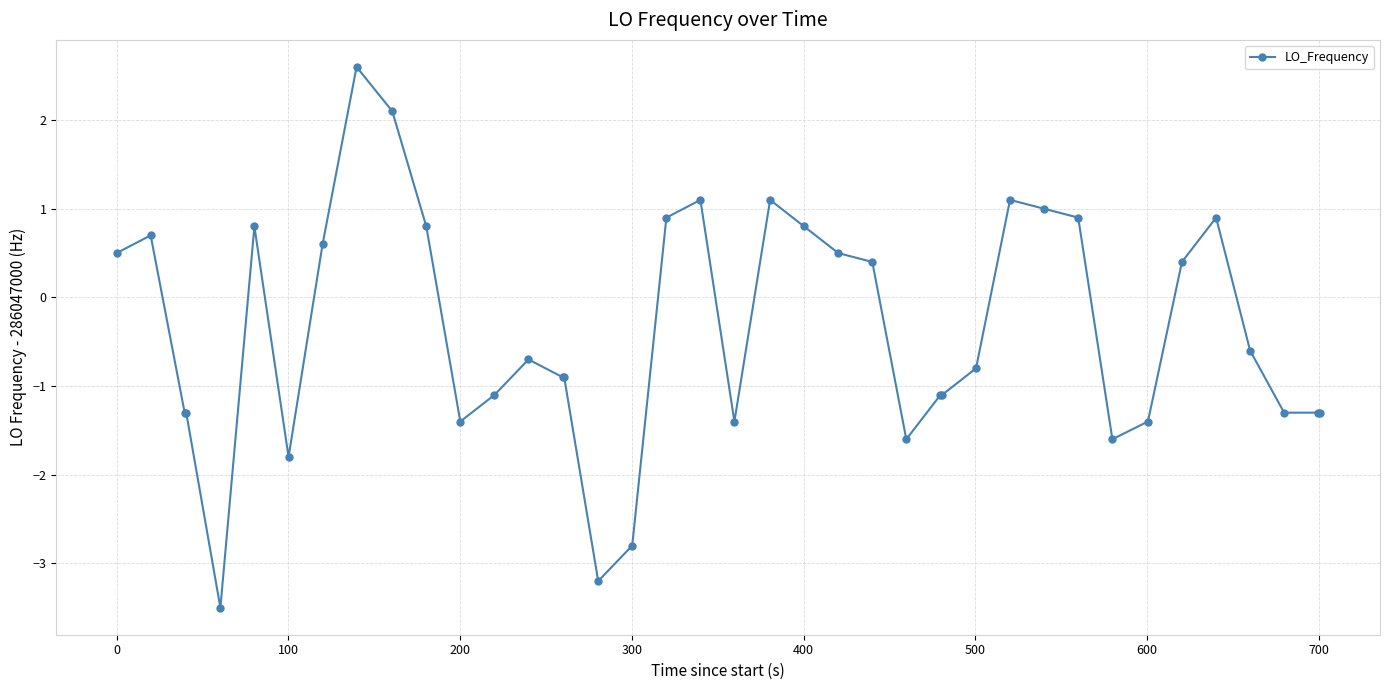

True or false: there are more than 2 points higher than both neighbors.

True